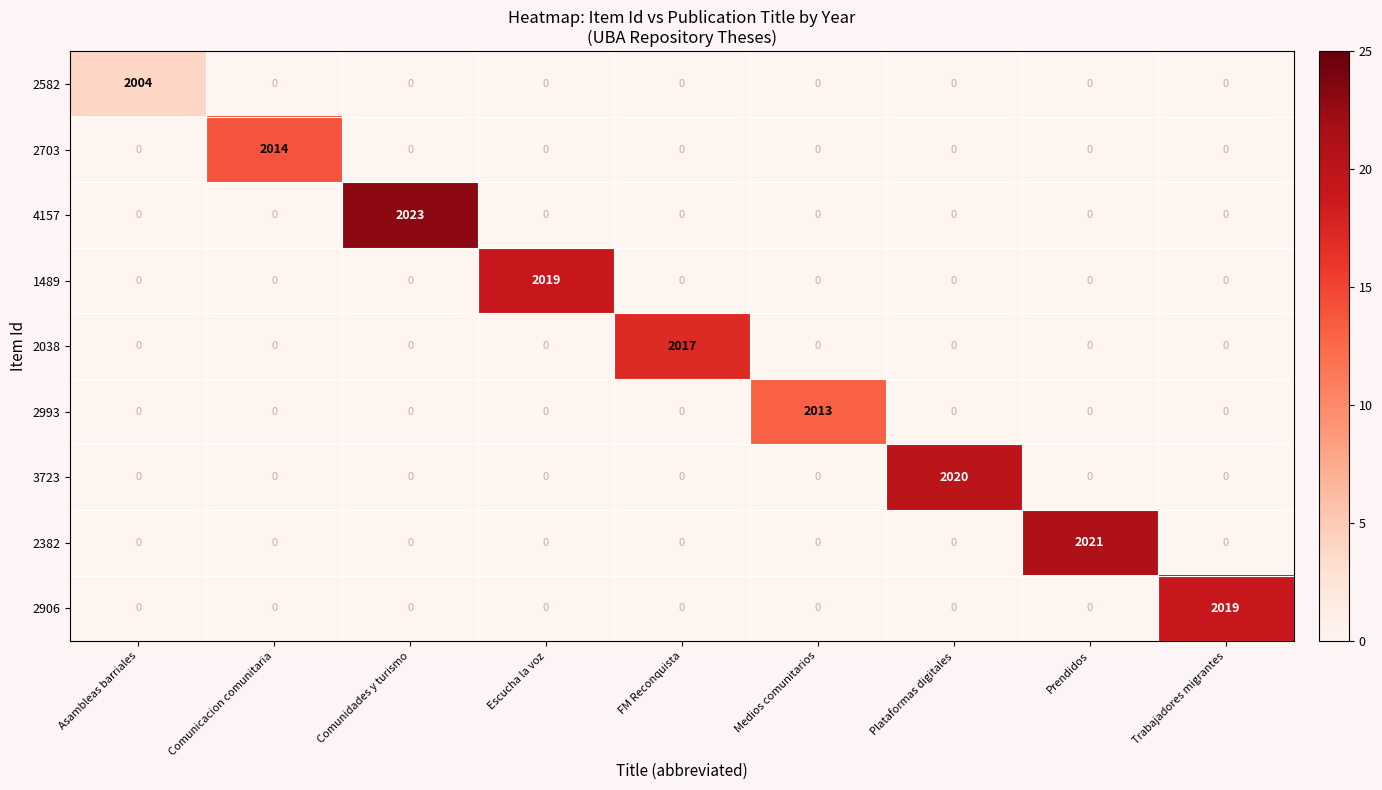

The 4157 series shows 890 at Comunidades y turismo. True or false?

False